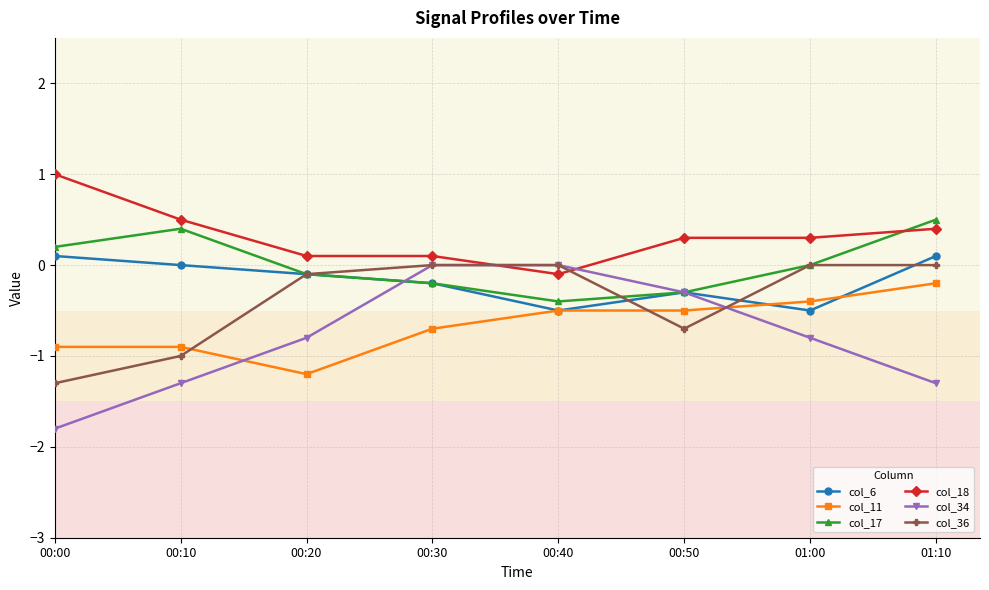

What is the total value across all series at 01:00?

-1.4